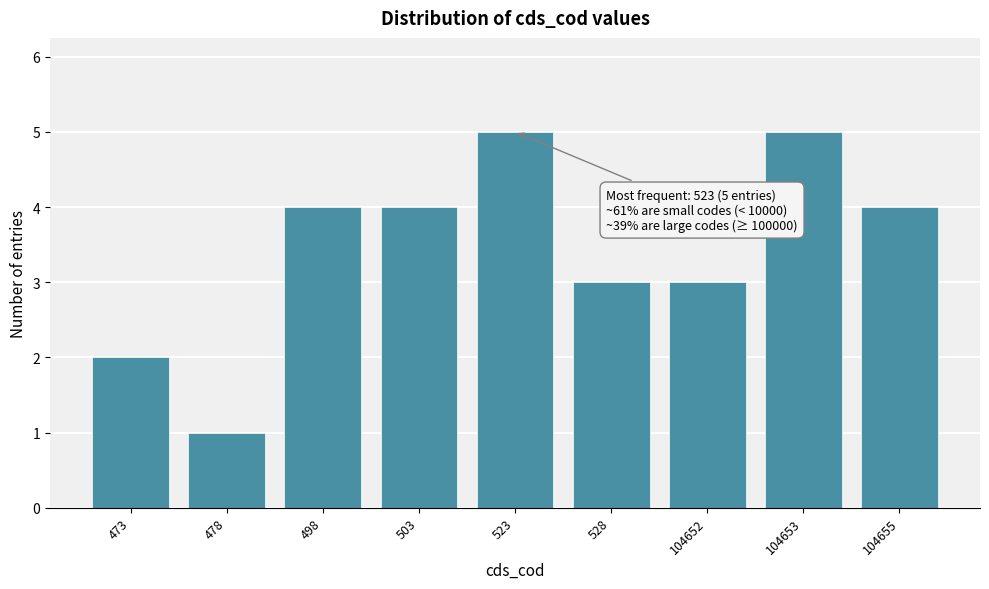

Reading left to right, extract all data points from this chart.

473=2	478=1	498=4	503=4	523=5	528=3	104652=3	104653=5	104655=4